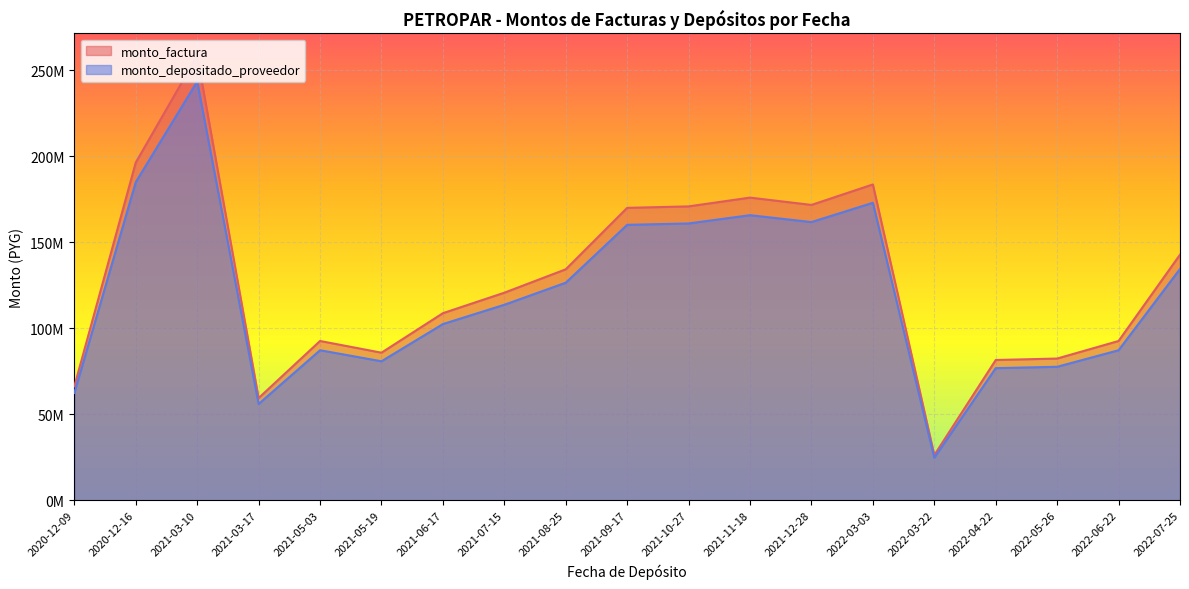

Reading right to left, transcribe all the data shown in this chart.

monto_factura: 2022-07-25=142800000	2022-06-22=92650000	2022-05-26=82450000	2022-04-22=81600000	2022-03-22=26350000	2022-03-03=183600000	2021-12-28=171700000	2021-11-18=175950000	2021-10-27=170850000	2021-09-17=170000000	2021-08-25=134300000	2021-07-15=120700000	2021-06-17=108800000	2021-05-19=85850000	2021-05-03=92650000	2021-03-17=59500000	2021-03-10=258400000	2020-12-16=196350000	2020-12-09=66300000
monto_depositado_proveedor: 2022-07-25=134507215	2022-06-22=87269562	2022-05-26=77661903	2022-04-22=76861265	2022-03-22=24819783	2022-03-03=172937847	2021-12-28=161728913	2021-11-18=165732103	2021-10-27=160928275	2021-09-17=160127636	2021-08-25=126500833	2021-07-15=113690622	2021-06-17=102481687	2021-05-19=80864456	2021-05-03=87269562	2021-03-17=56044673	2021-03-10=243394007	2020-12-16=184947420	2020-12-09=62449778